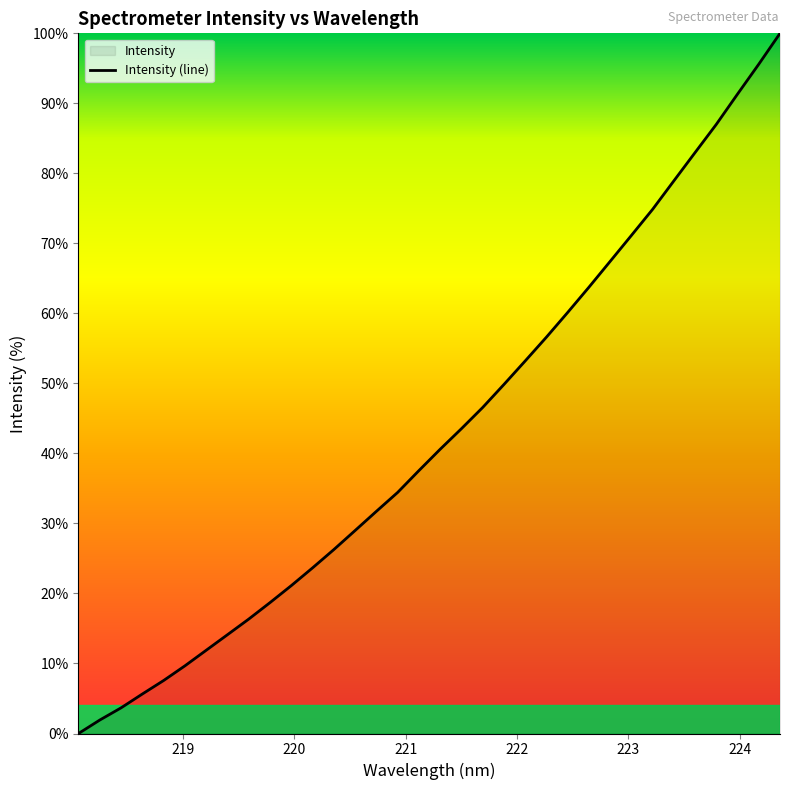

What is the difference between the maximum and minimum values?

100.0